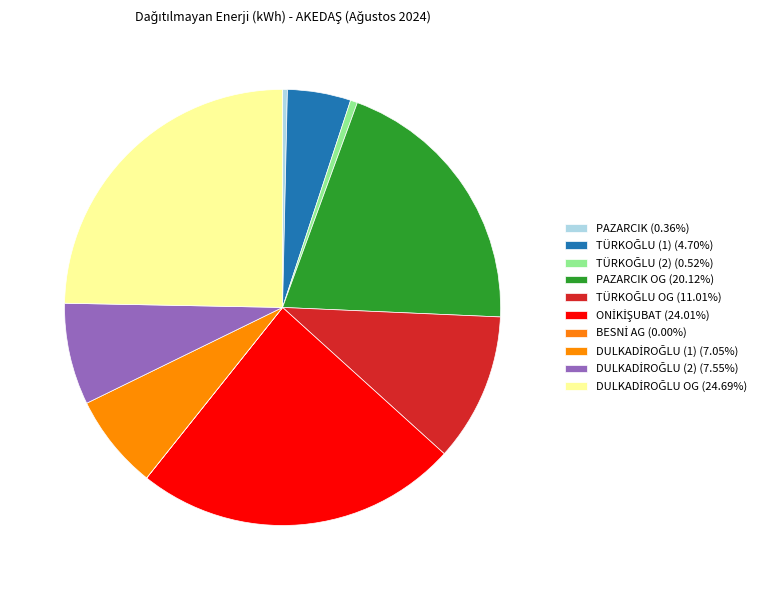

Count the number of slices in the pie.

10